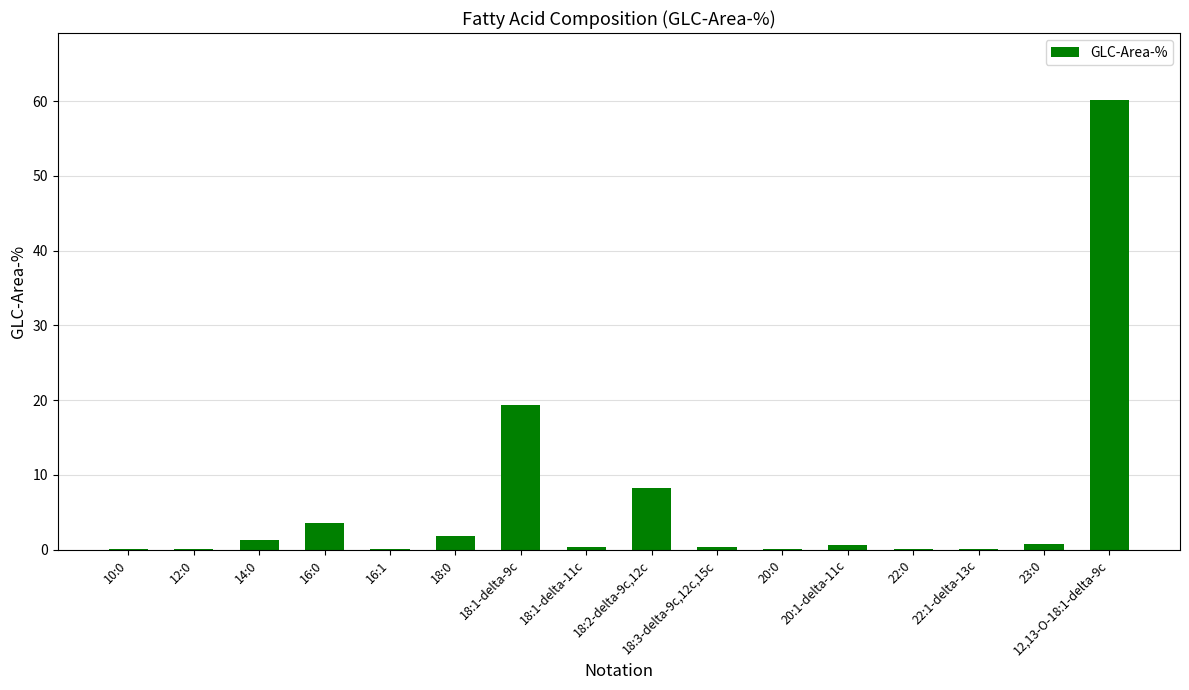

What is the change in value from 10:0 to 18:2-delta-9c,12c?

+8.1